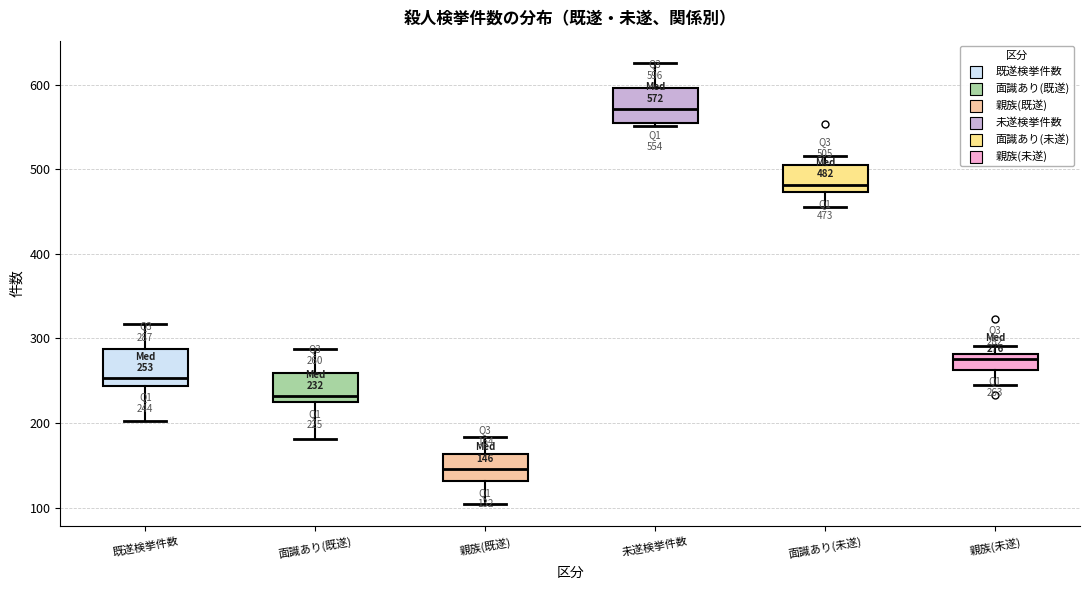

Which box has the highest median line?

未遂検挙件数